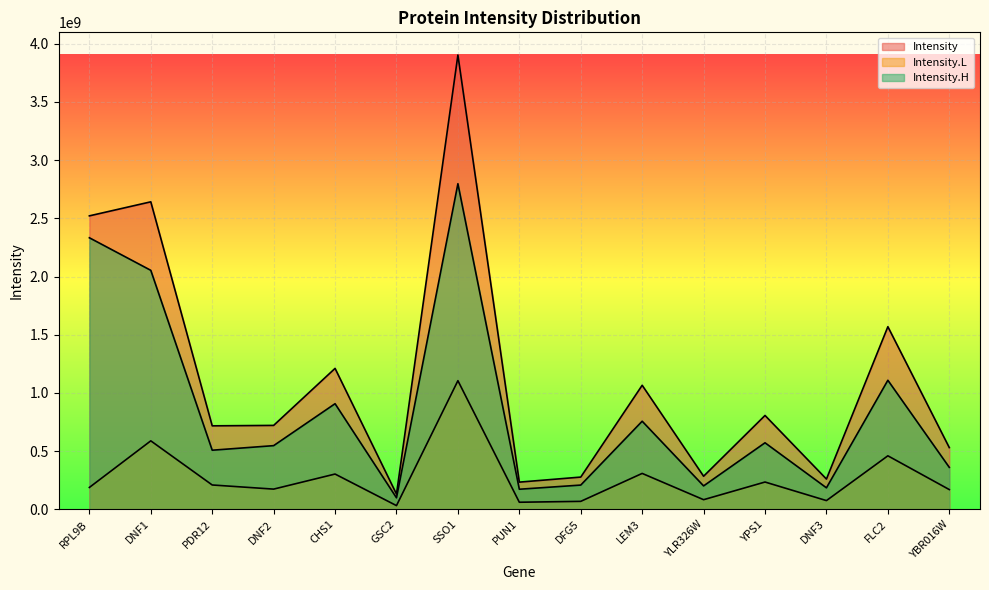

What is the label of the 14th point from the right?

DNF1